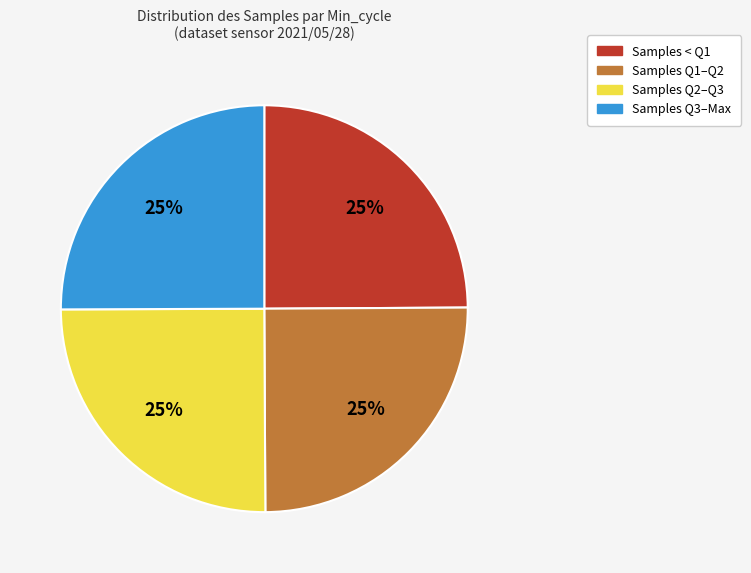

Does any single category account for the majority?

No